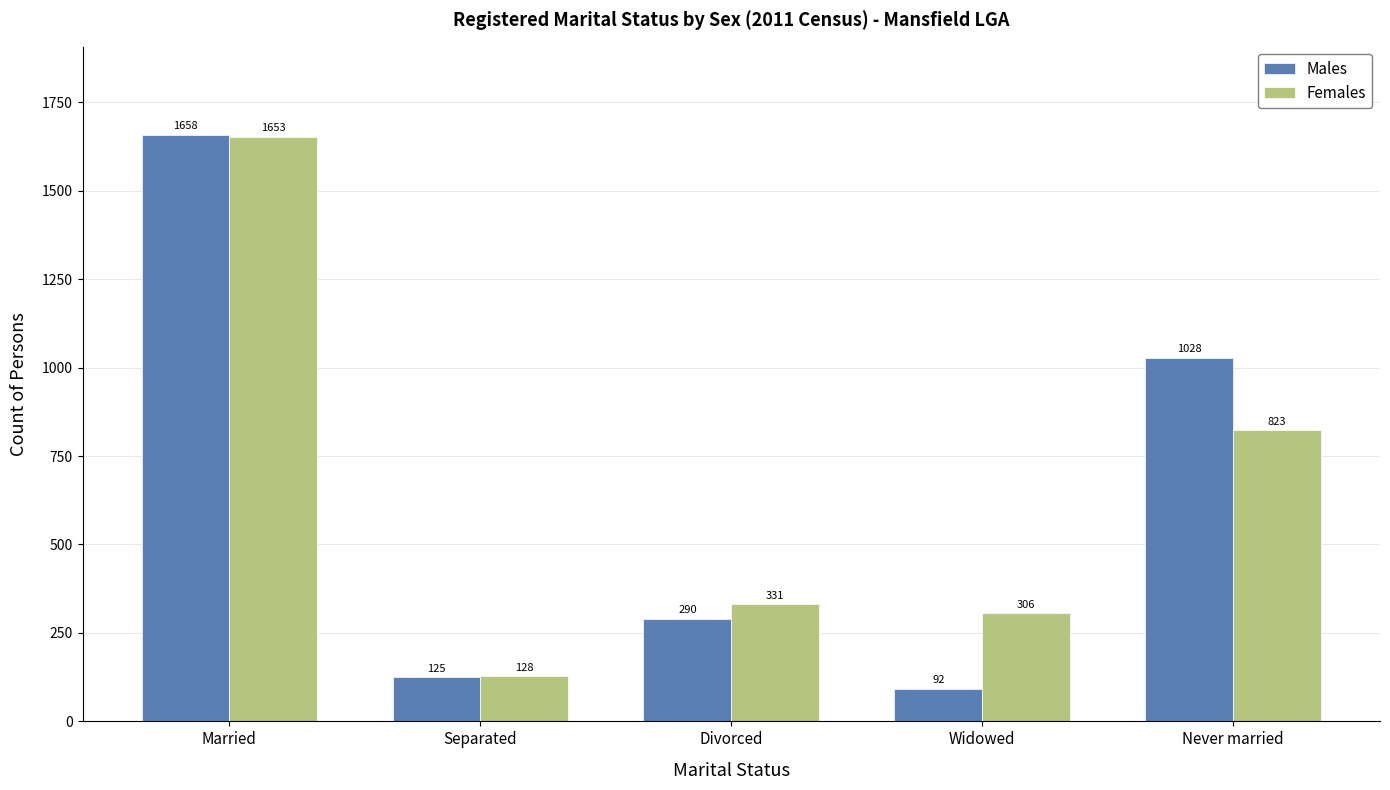

Reading left to right, extract all data points from this chart.

Males: Married=1658	Separated=125	Divorced=290	Widowed=92	Never married=1028
Females: Married=1653	Separated=128	Divorced=331	Widowed=306	Never married=823